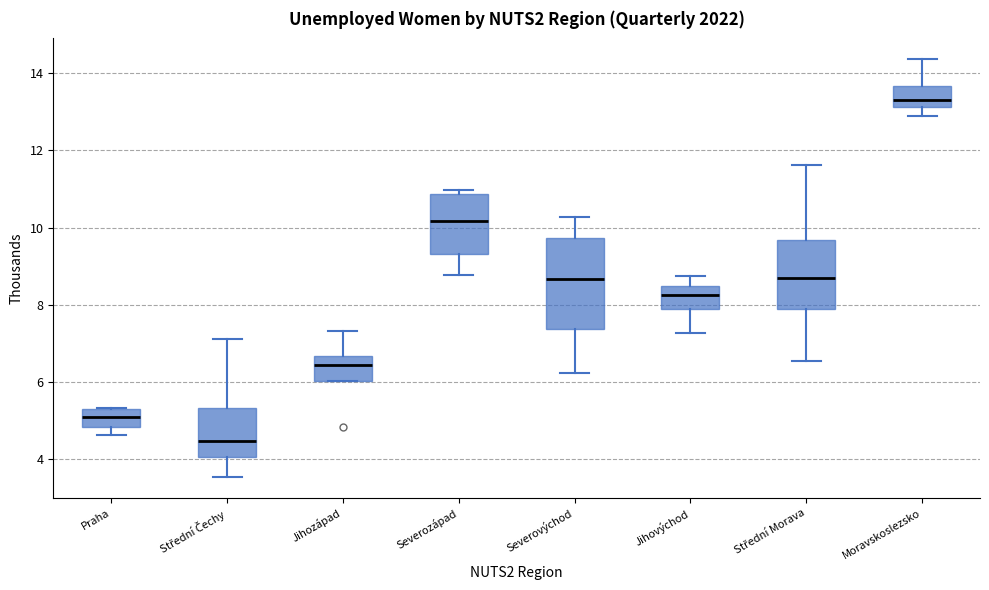

Comparing the boxes themselves (not the whiskers), which one is the tallest?

Severovýchod